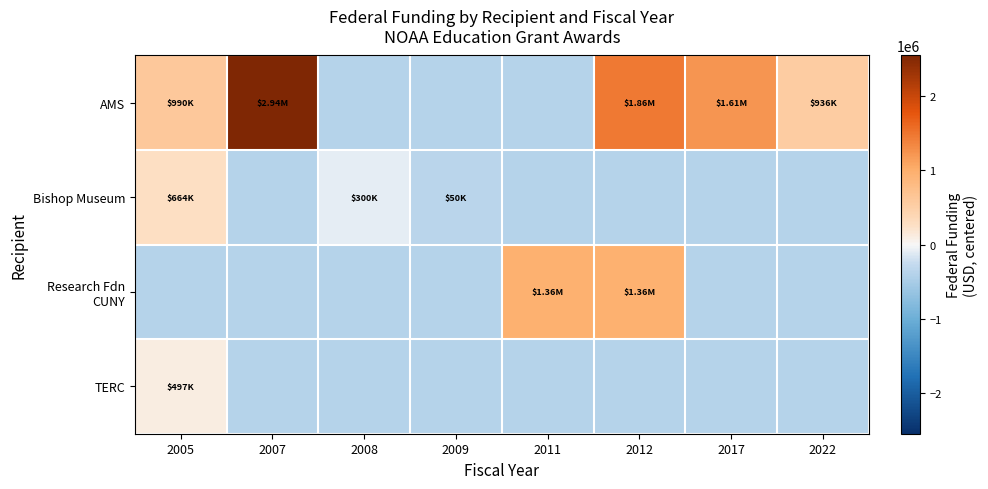

Which category has the highest value across all series?

2007